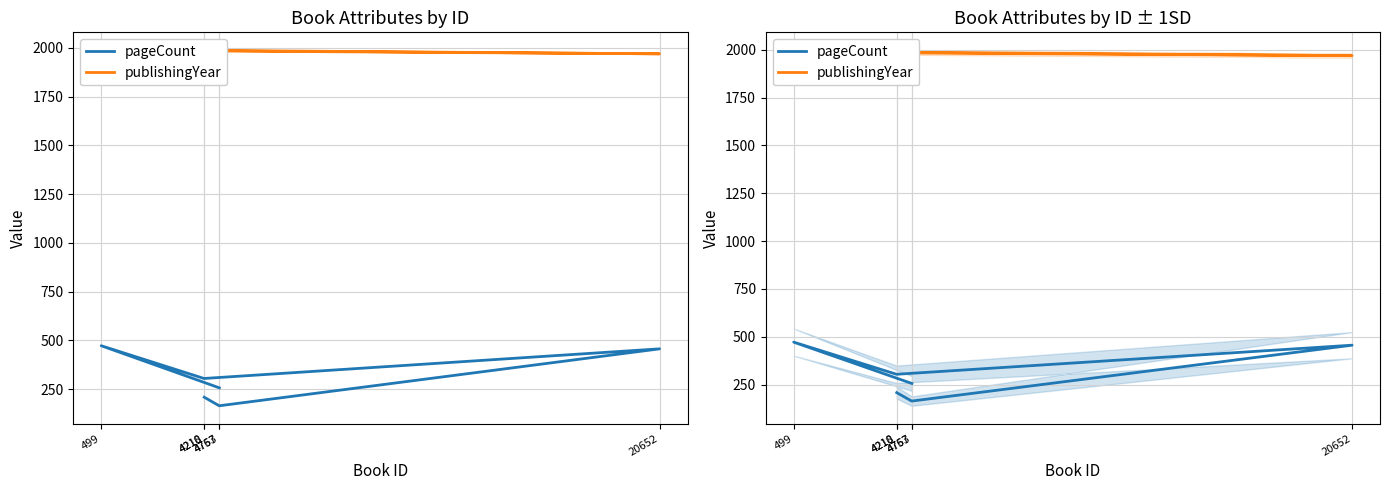

True or false: publishingYear and pageCount cross at least once.

False